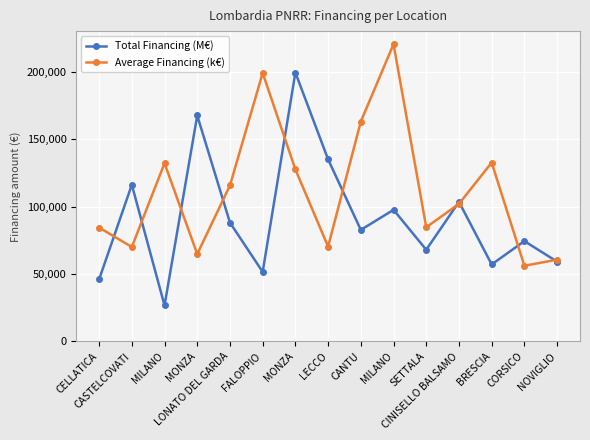

Which series changed the most between CANTU and MILANO?

Average Financing (k€)